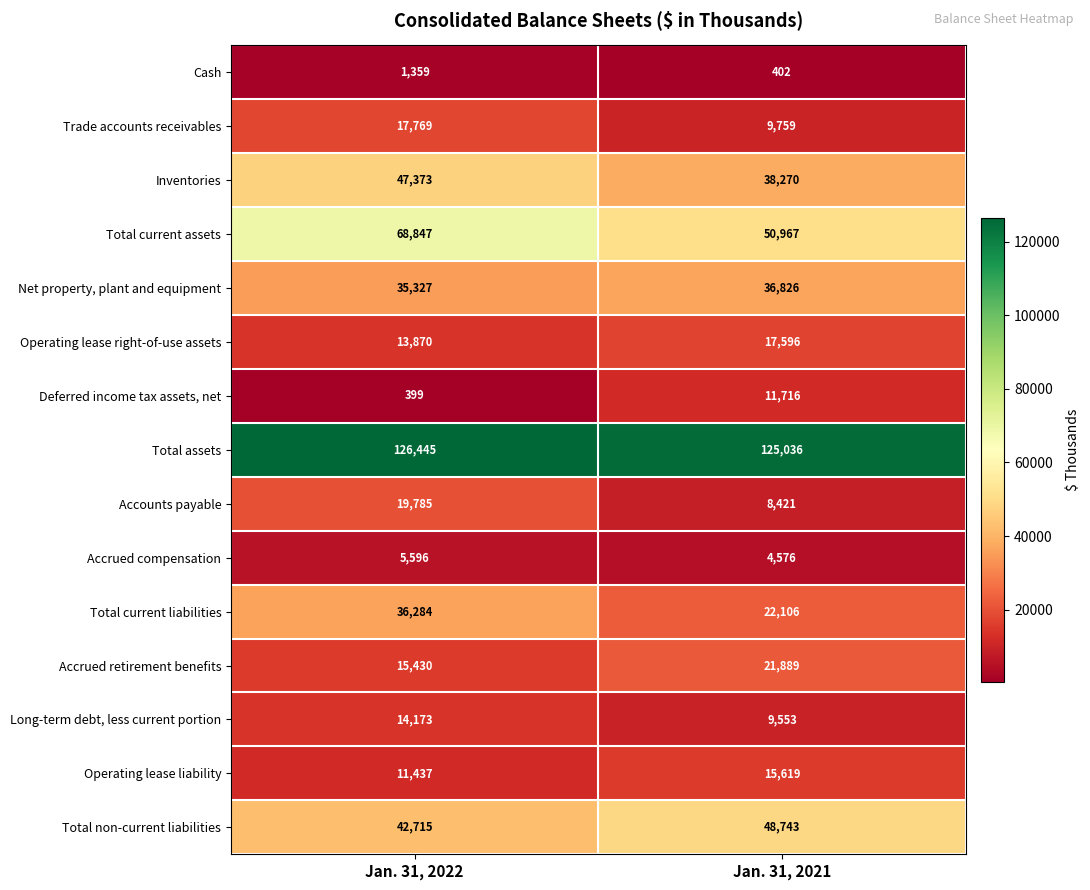

Reading right to left, extract all data points from this chart.

Cash: 402	1359
Trade accounts receivables: 9759	17769
Inventories: 38270	47373
Total current assets: 50967	68847
Net property, plant and equipment: 36826	35327
Operating lease right-of-use assets: 17596	13870
Deferred income tax assets, net: 11716	399
Total assets: 125036	126445
Accounts payable: 8421	19785
Accrued compensation: 4576	5596
Total current liabilities: 22106	36284
Accrued retirement benefits: 21889	15430
Long-term debt, less current portion: 9553	14173
Operating lease liability: 15619	11437
Total non-current liabilities: 48743	42715